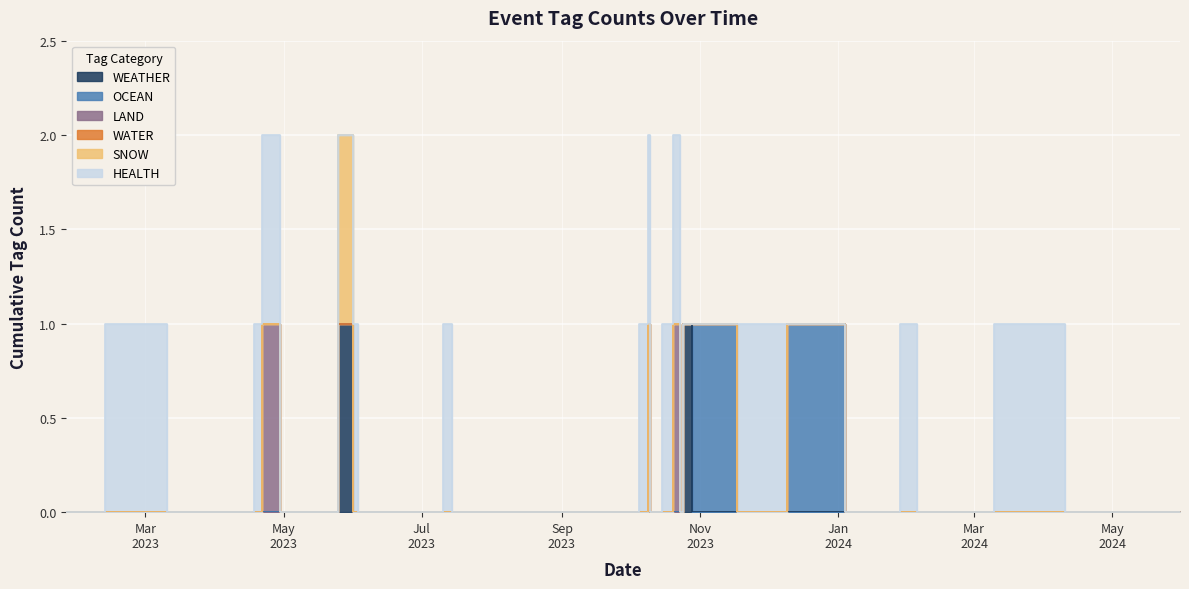

Which series has the largest total across all categories?

HEALTH